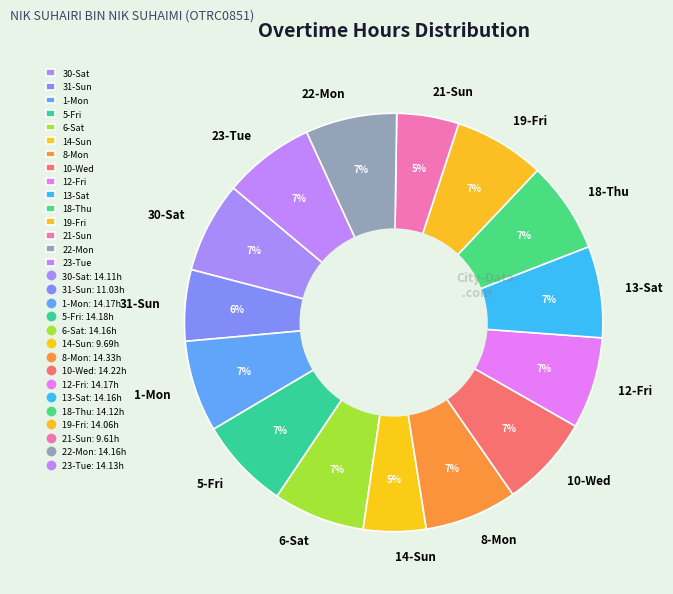

Does 19-Fri account for over 50% of the chart?

No